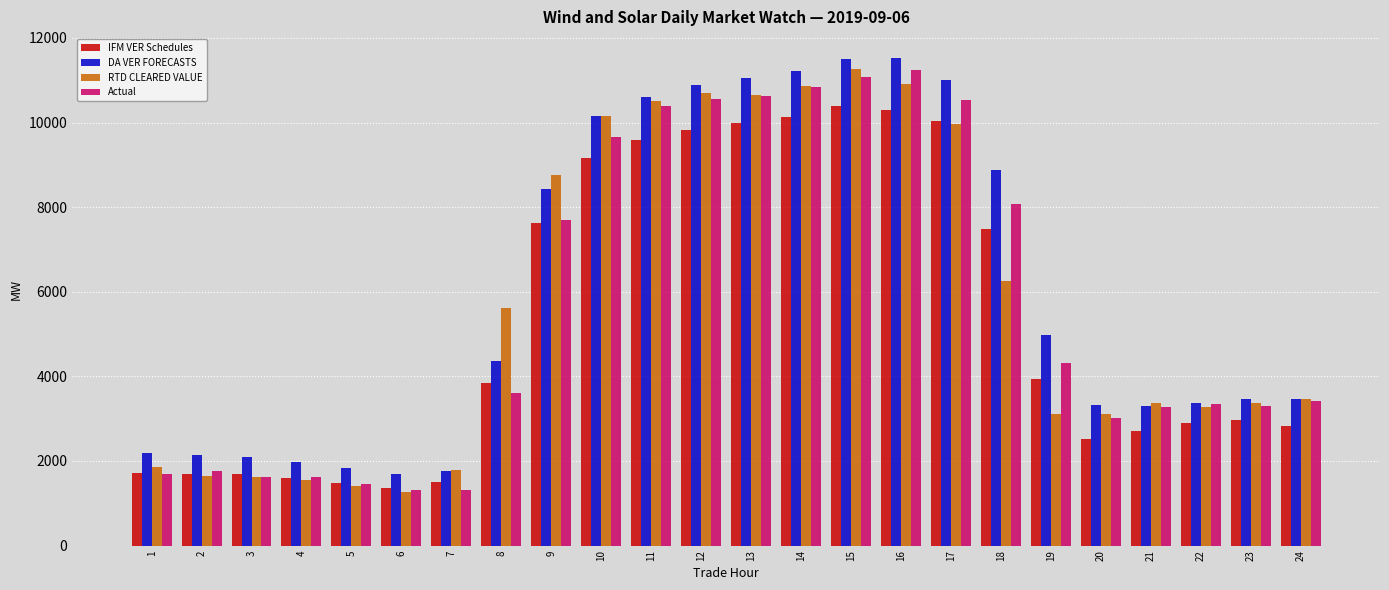

The value of RTD CLEARED VALUE at 15 is 11276.0. True or false?

True